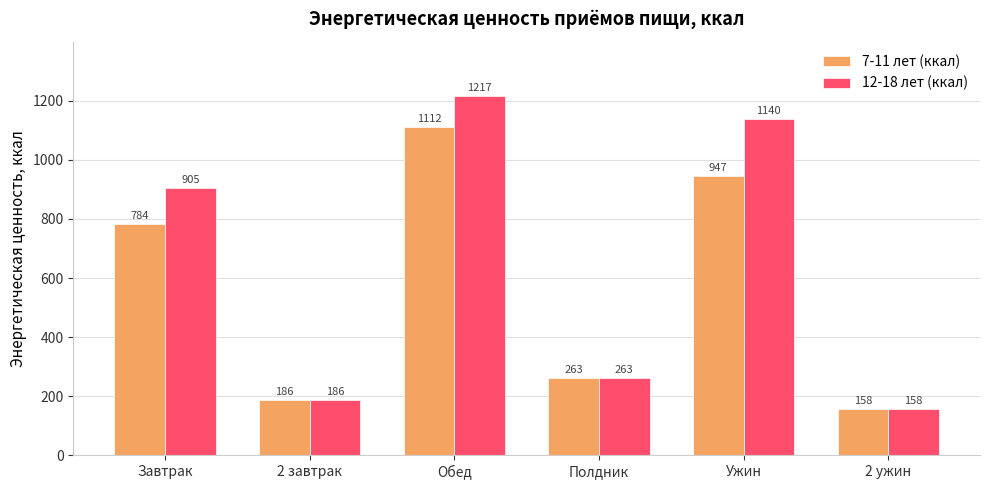

How many groups of bars are there?

6